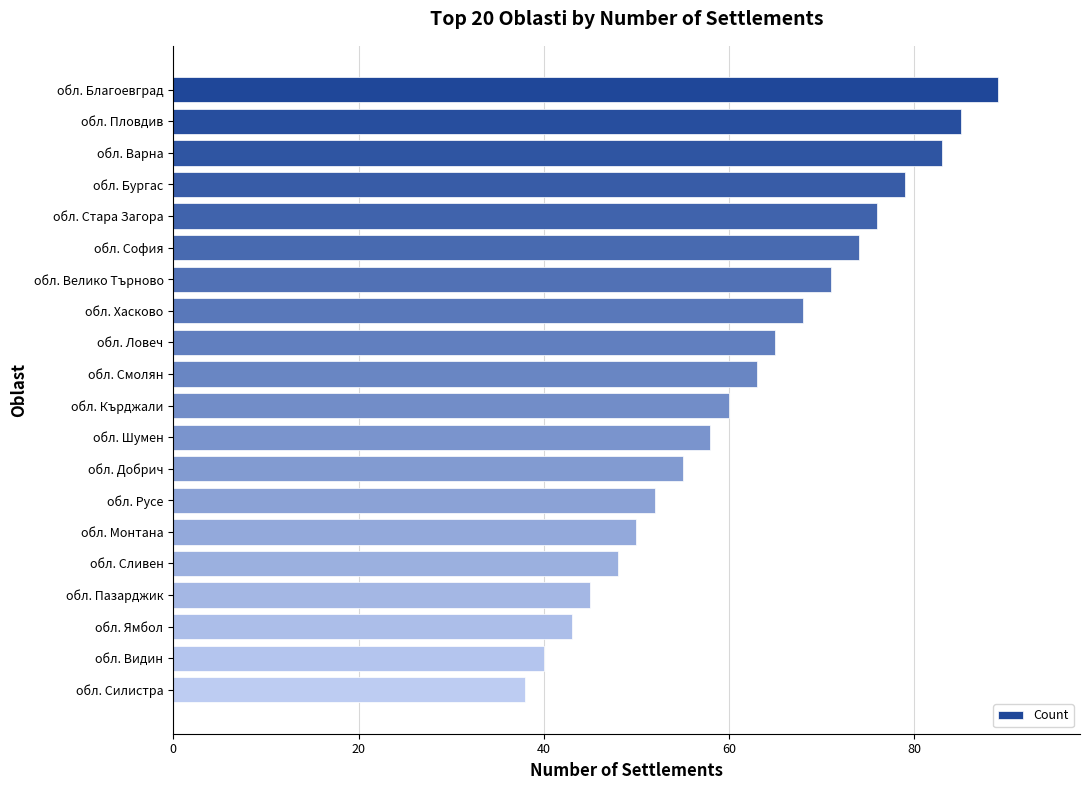

What is the label of the 4th bar from the top?

обл. Бургас